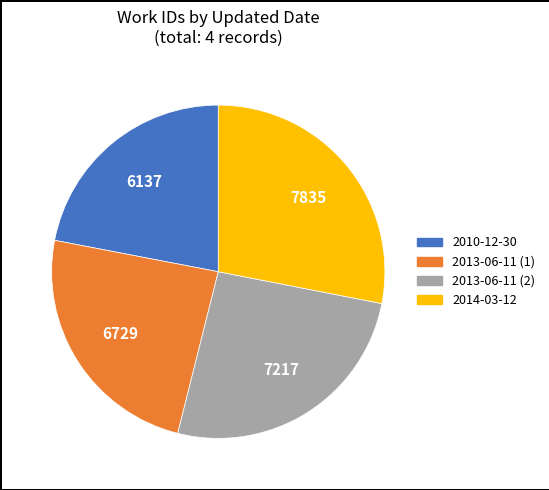

Is there any slice that represents more than half of the pie?

No